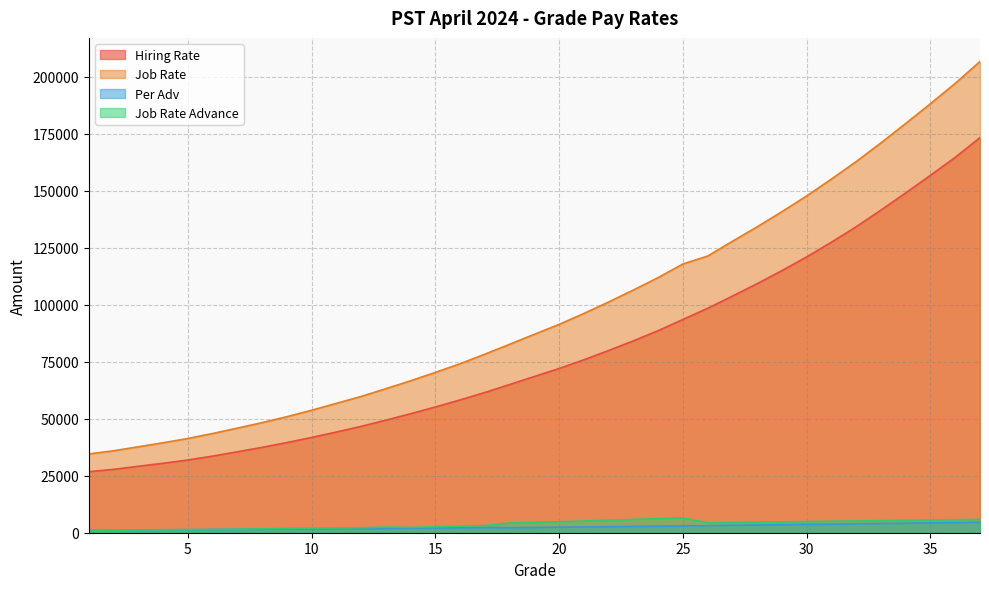

List the series in order of their peak value, highest first.

Job Rate, Hiring Rate, Job Rate Advance, Per Adv